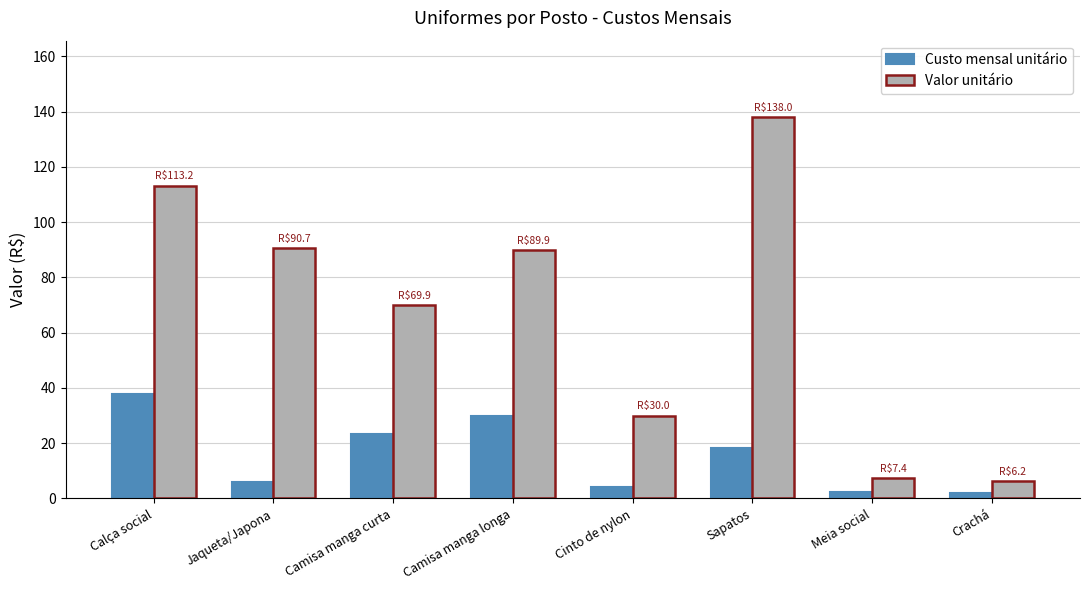

What is the value of the Custo mensal unitário bar at the 5th from the left?

4.0